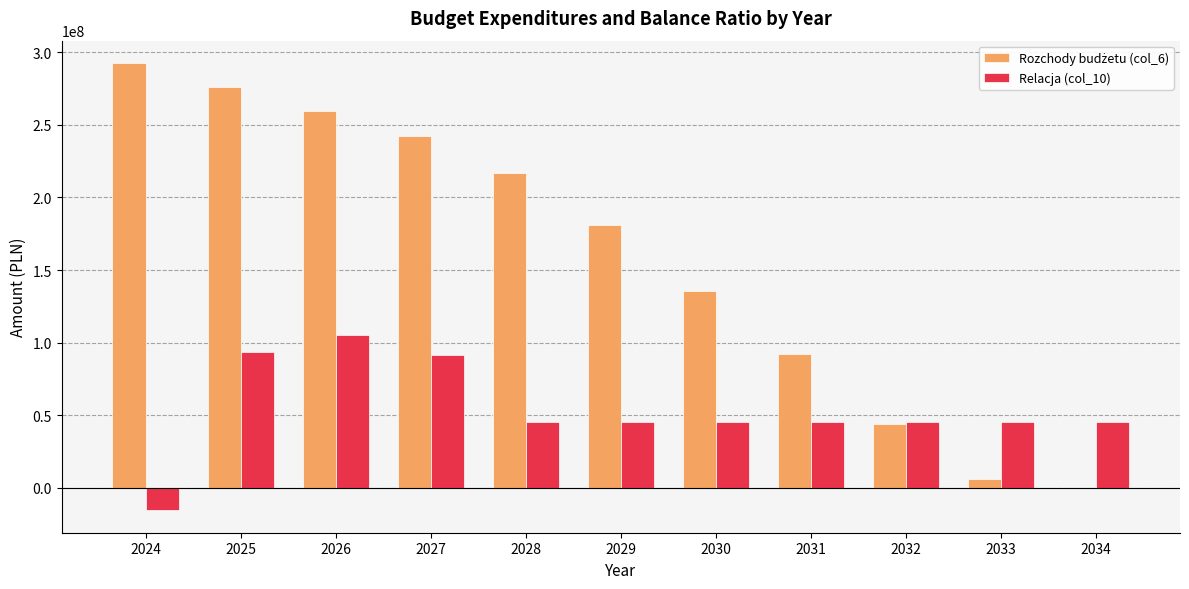

What is the total value across all series at 2031?

137259361.0